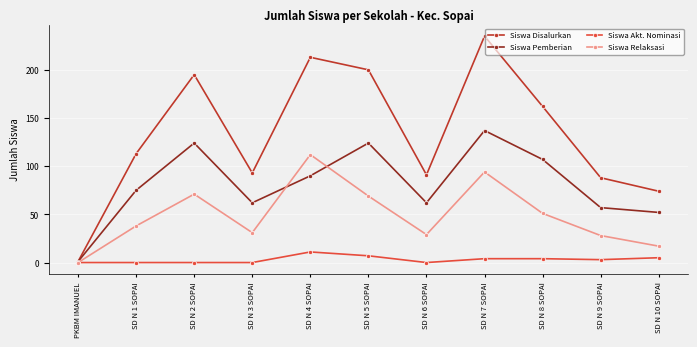

Read the Siswa Relaksasi value at SD N 3 SOPAI.

31